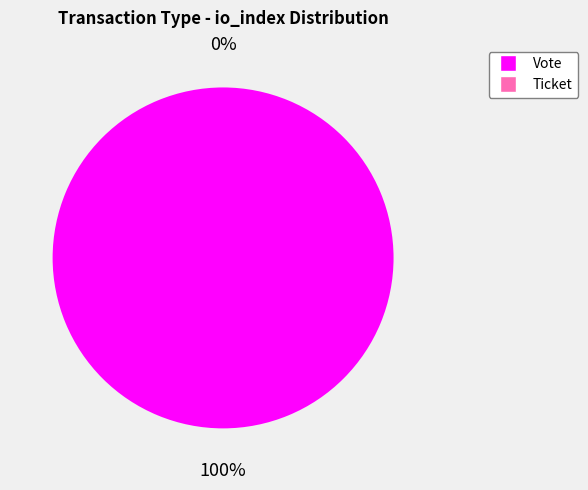

What is the smallest slice in the pie chart?

Ticket